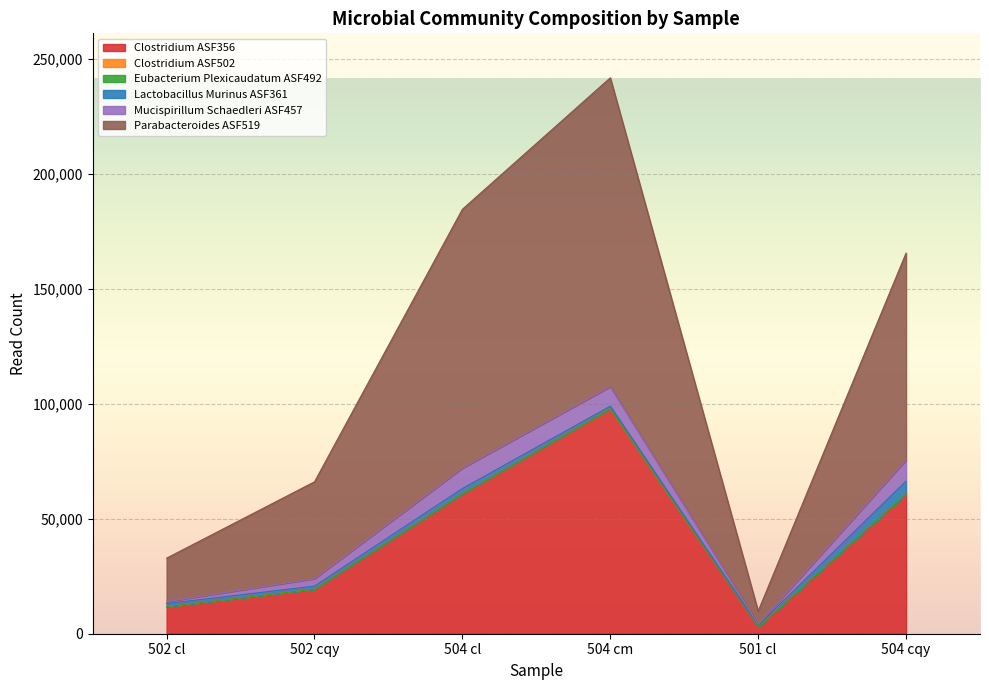

What are all the series names shown in the legend?

Clostridium ASF356, Clostridium ASF502, Eubacterium Plexicaudatum ASF492, Lactobacillus Murinus ASF361, Mucispirillum Schaedleri ASF457, Parabacteroides ASF519